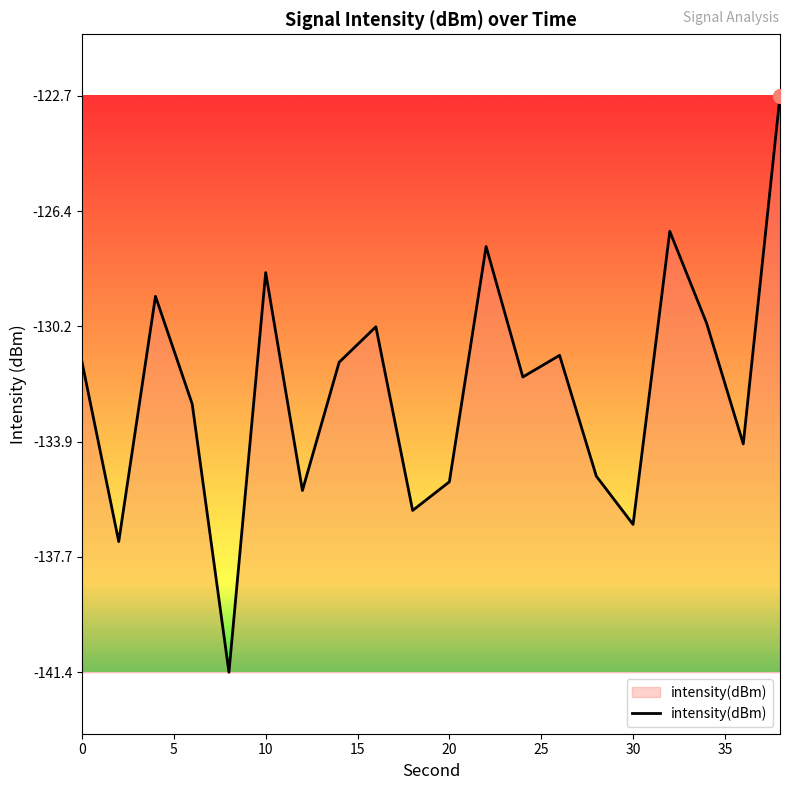

What is the difference between the maximum and minimum values?

18.7